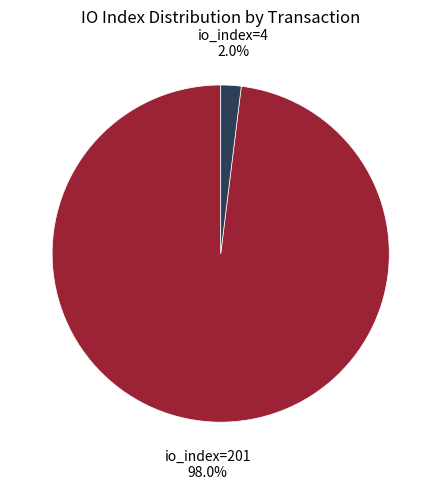

Does any single category account for the majority?

Yes